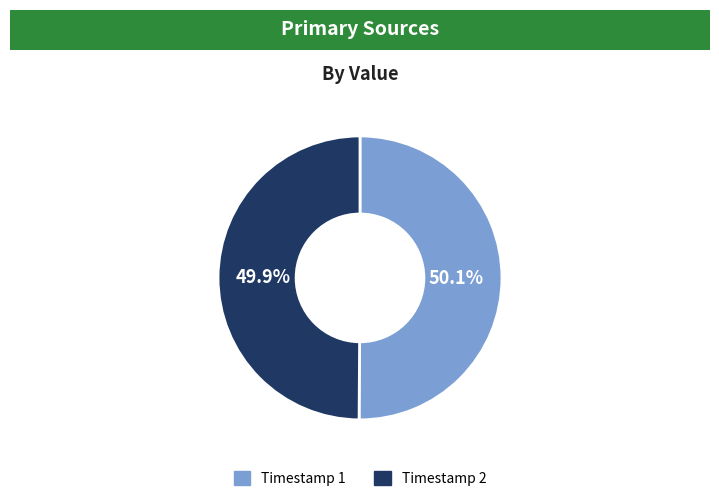

What is the ratio of the value at Timestamp 1 to the value at Timestamp 2?

1.0